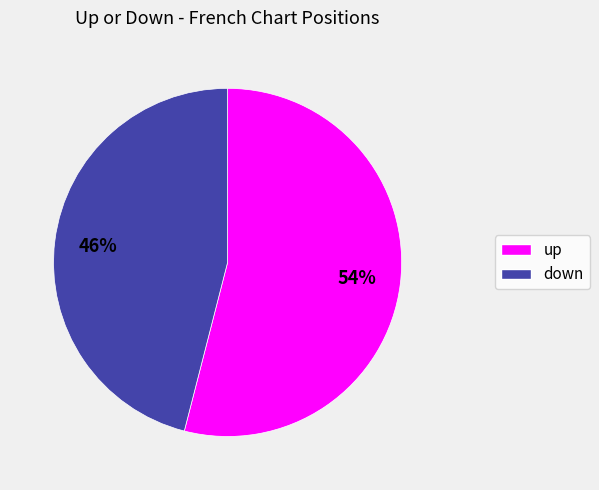

What is the smallest slice in the pie chart?

down